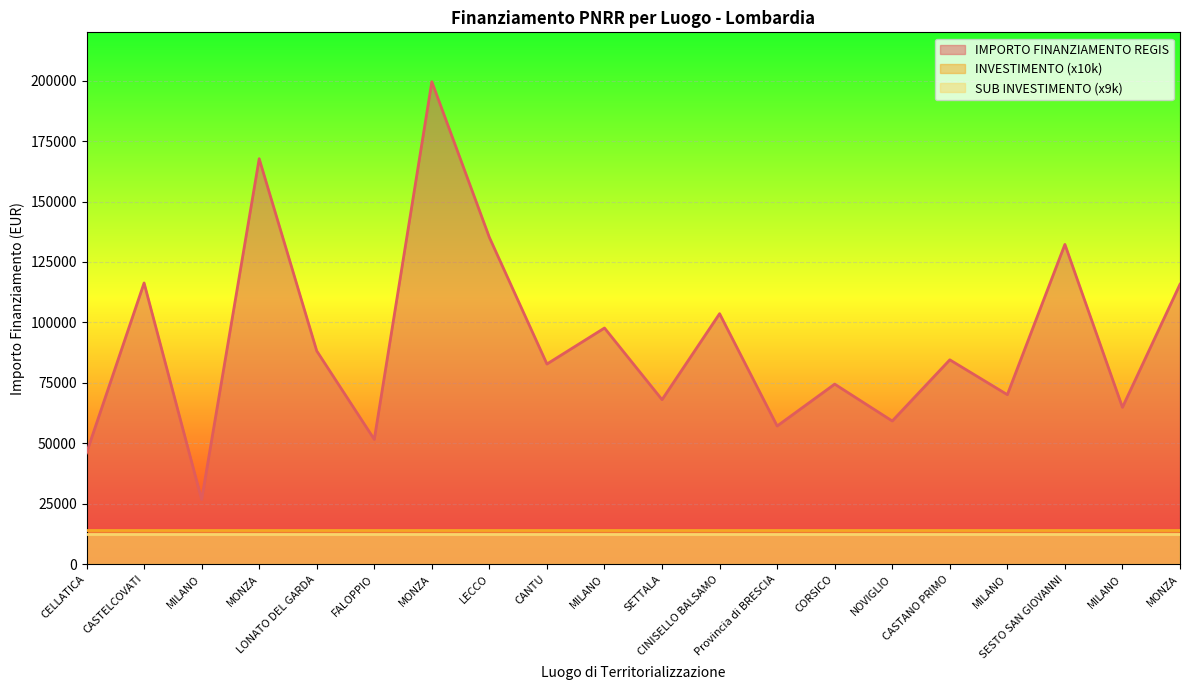

True or false: IMPORTO FINANZIAMENTO REGIS and INVESTIMENTO cross at least once.

False